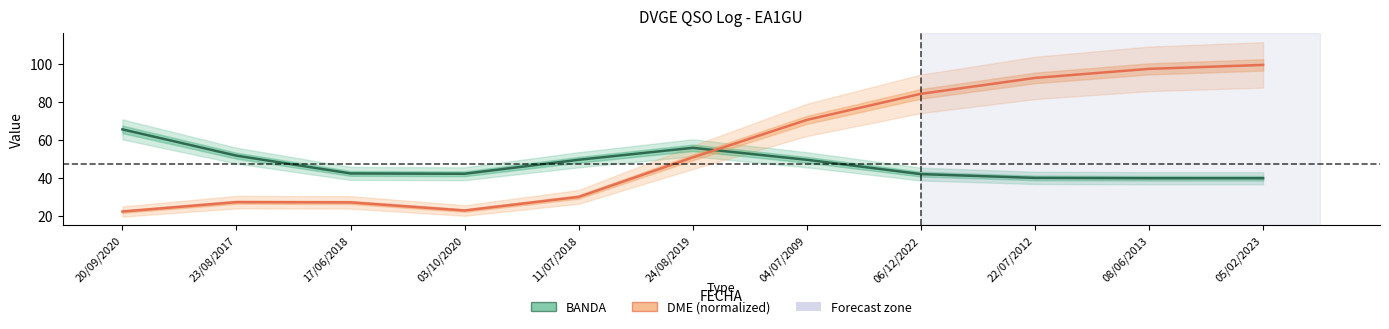

True or false: DME (normalized) has a value of 22.5 at 20/09/2020.

True